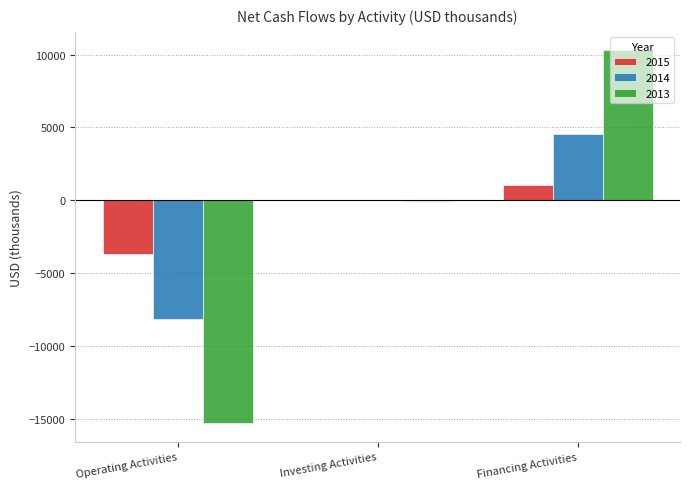

The 2014 series shows -8167 at Operating Activities. True or false?

True